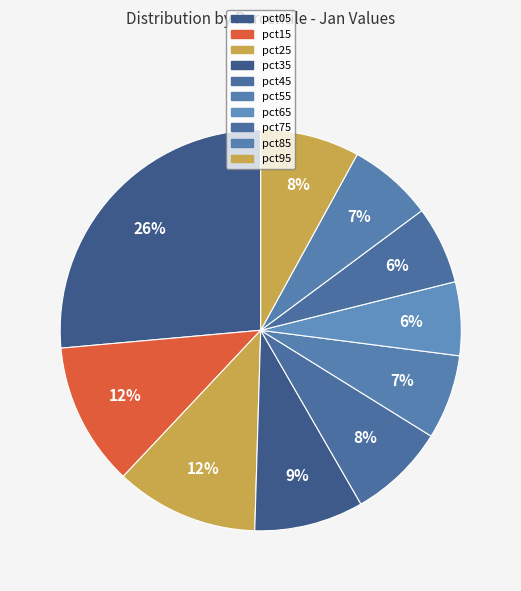

What is the change in value from pct05 to pct95?

-1.4